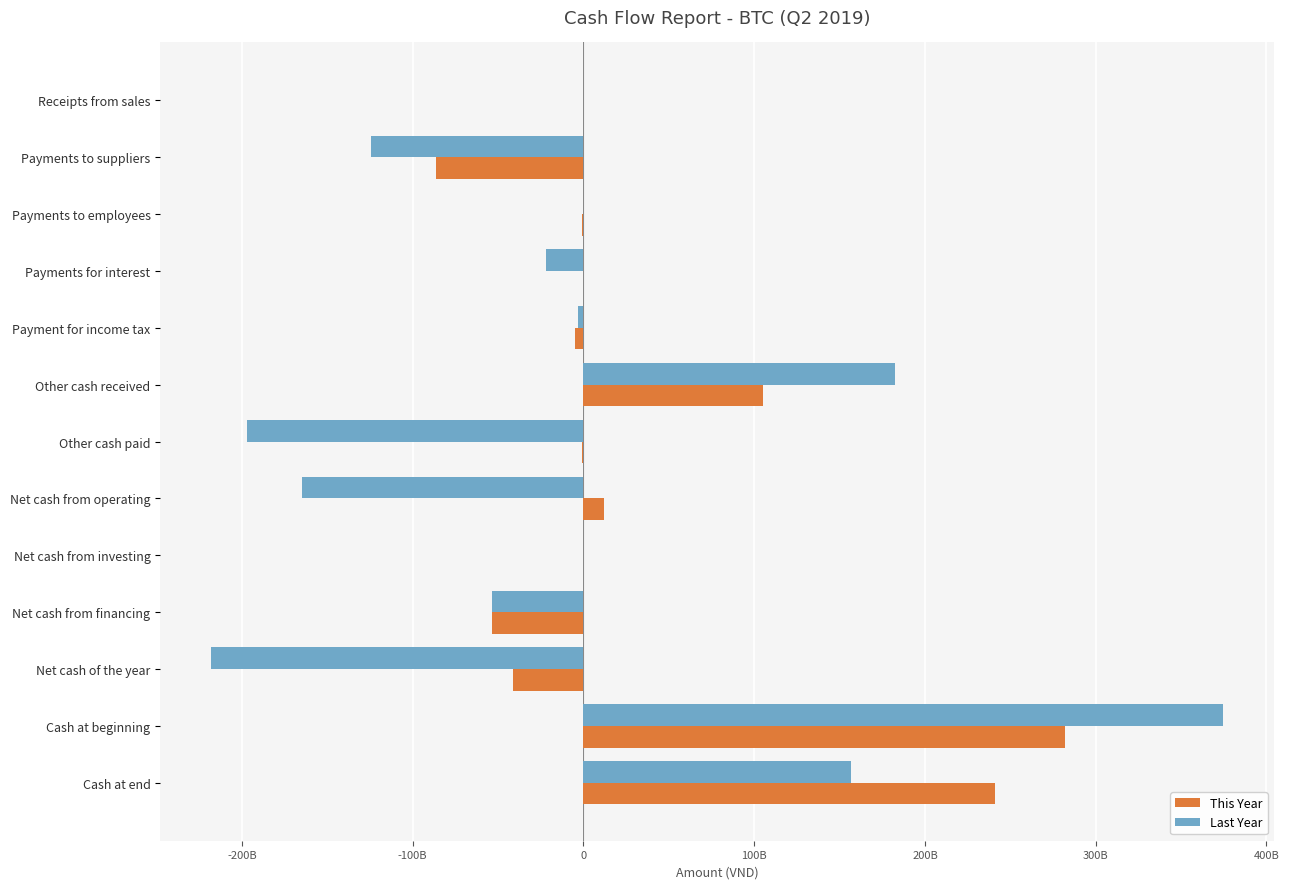

What is the average value of the Last Year series?

-5400904319